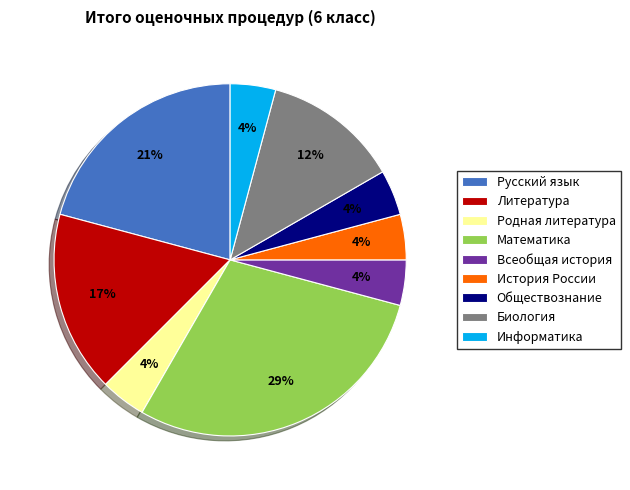

To the nearest percent, what portion does Математика represent?

29%